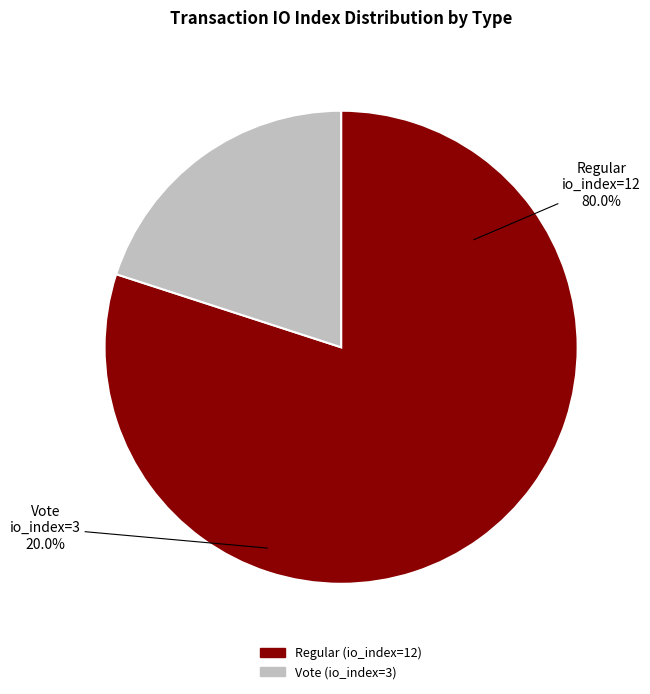

What percentage is the Vote (io_index=3) slice, to the nearest percent?

20%